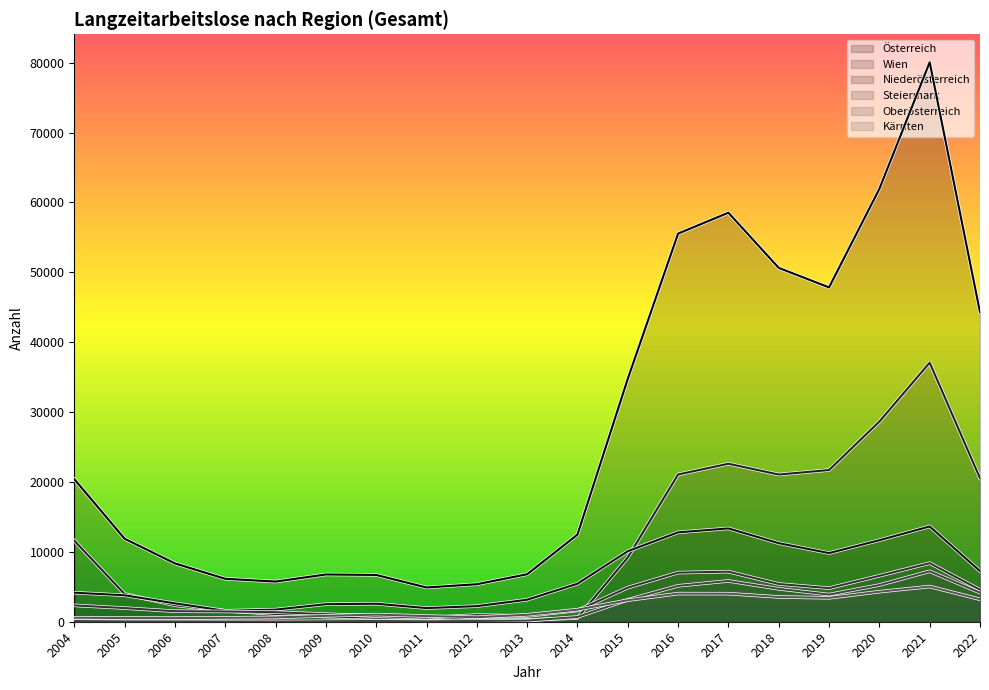

How many categories are shown in the chart?

19